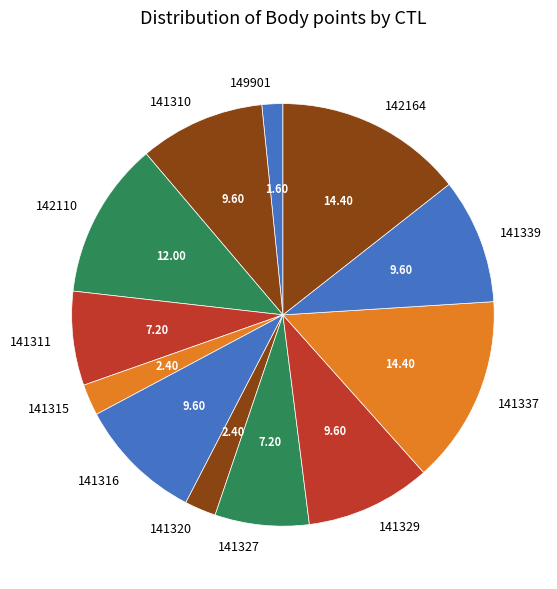

Is the sum of 141311 and 141315 greater than half?

No